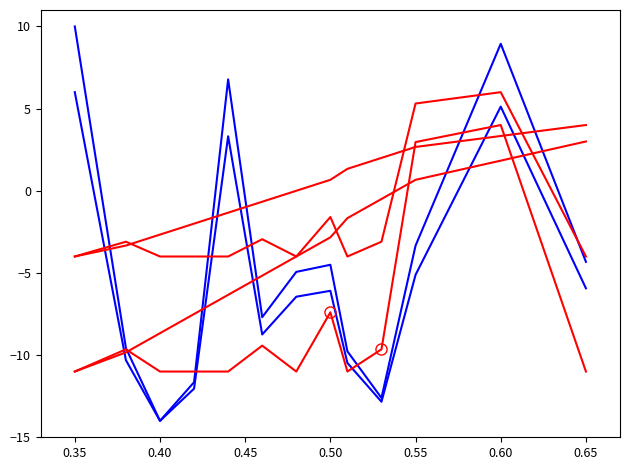

What is the label of the 11th point from the right?

0.40